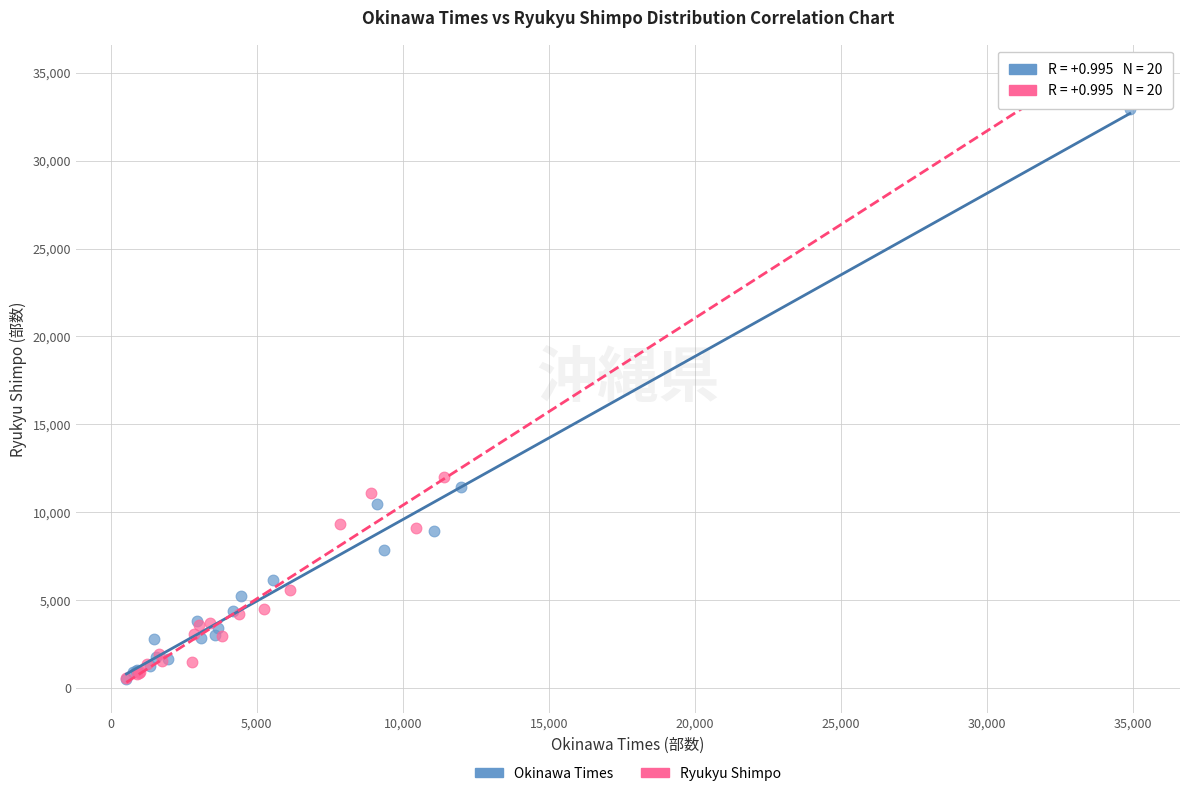

What are all the series names shown in the legend?

Okinawa Times, Ryukyu Shimpo